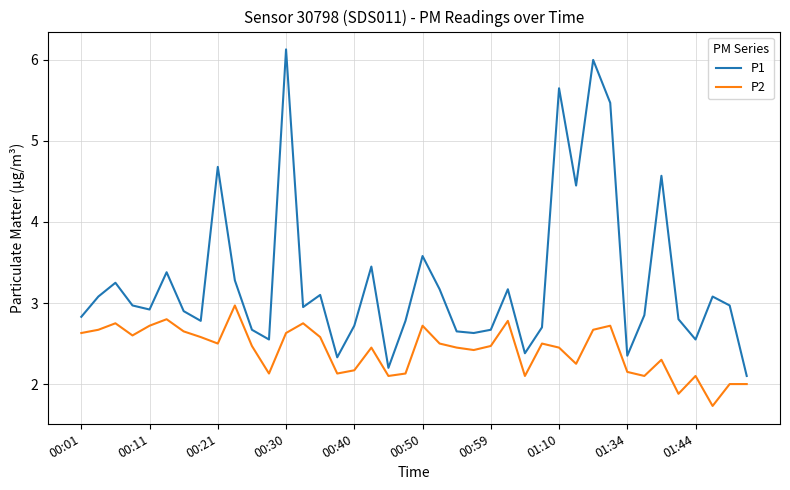

True or false: P2 and P1 cross at least once.

False